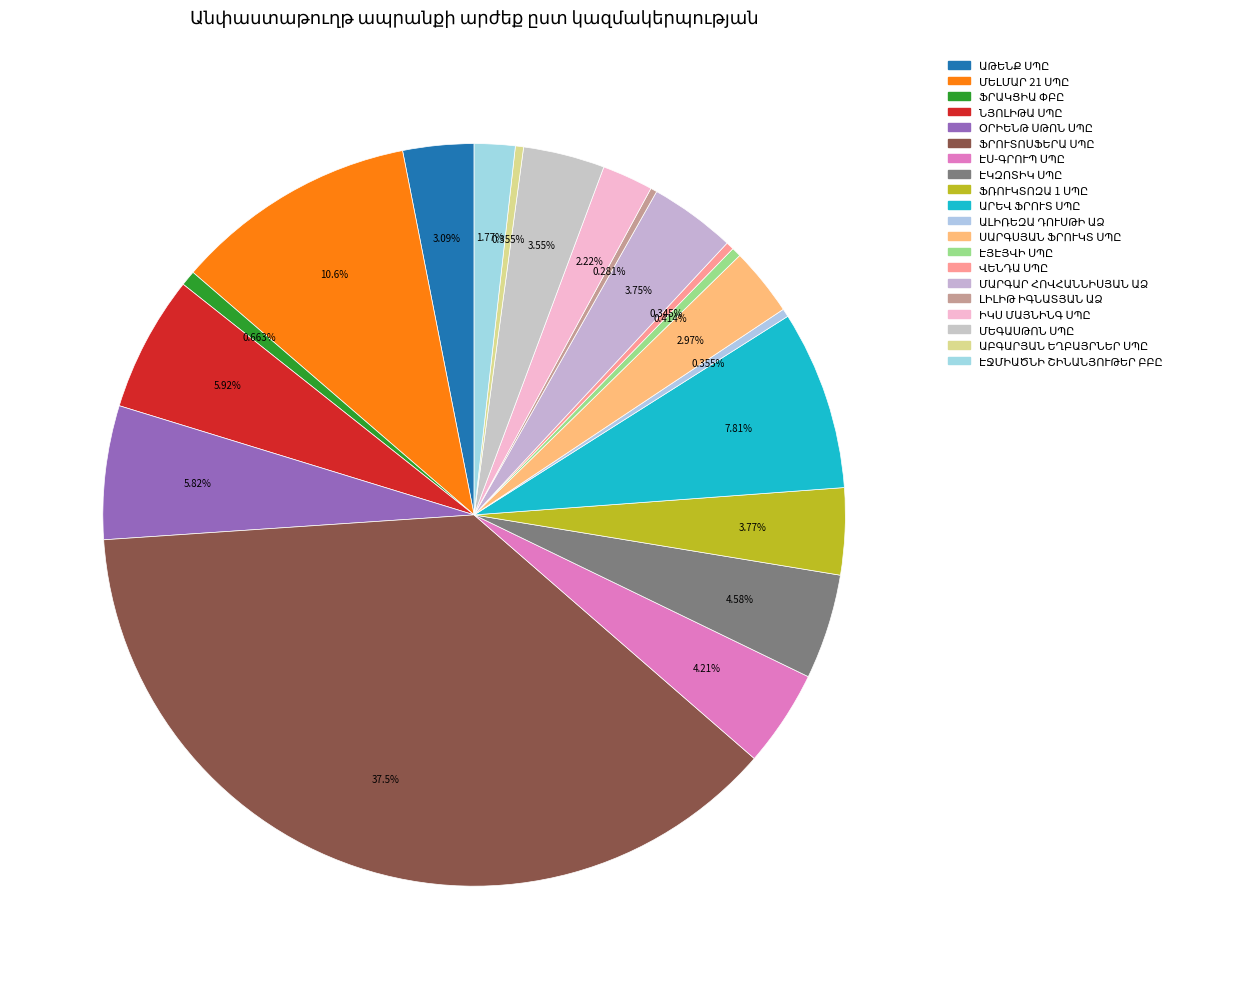

Which category has the smallest portion of the pie?

ԼԻԼԻԹ ԻԳՆԱՏՅԱՆ ԱՁ